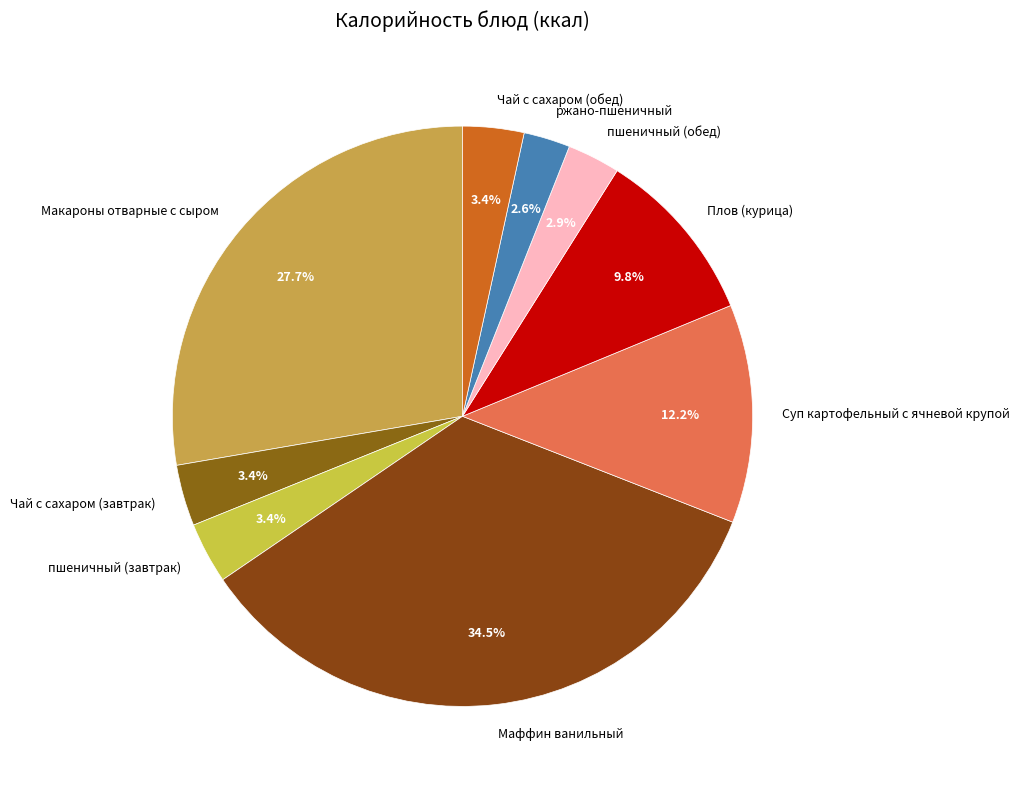

How many slices are in this pie chart?

9